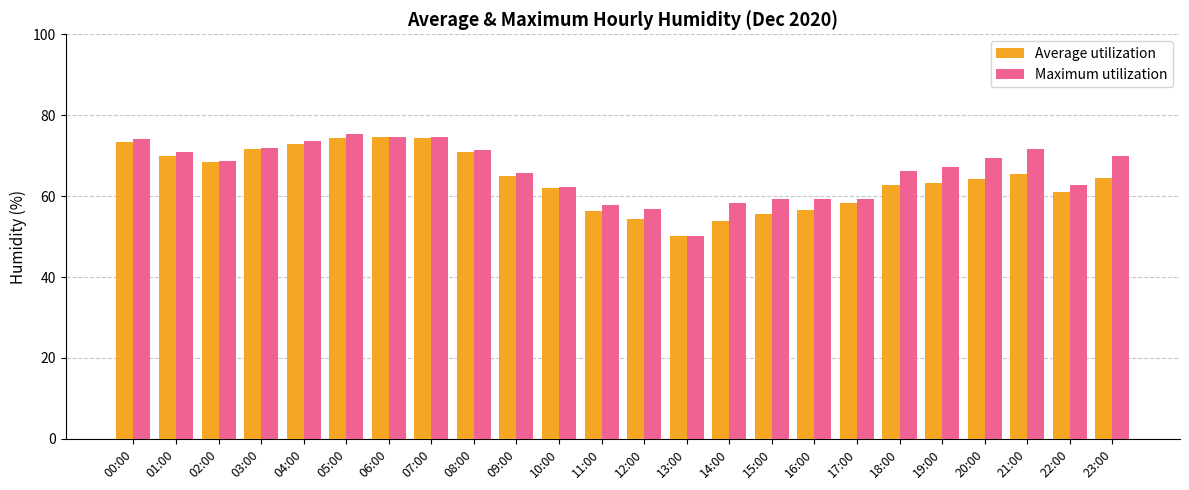

At which category does the chart reach its minimum across all series?

13:00